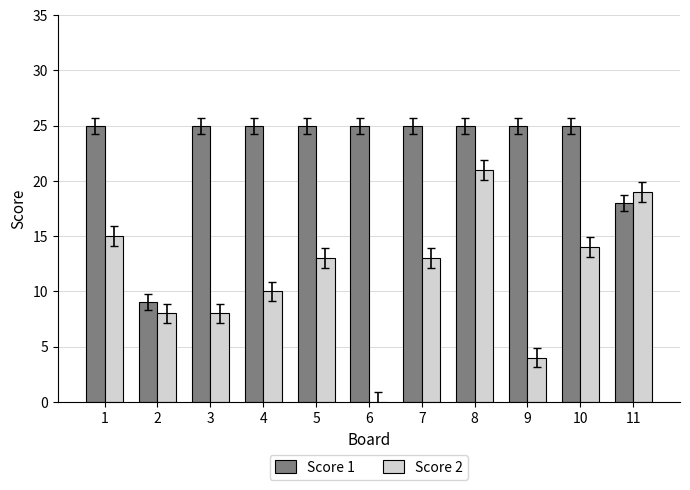

Which series changed the most between 5 and 8?

Score 2